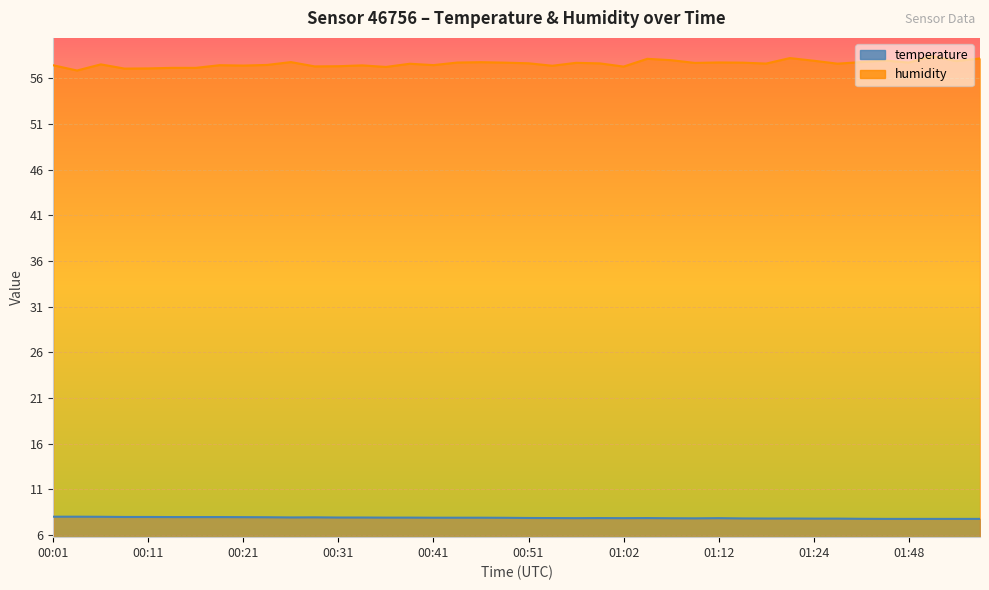

Which series has the largest total across all categories?

humidity